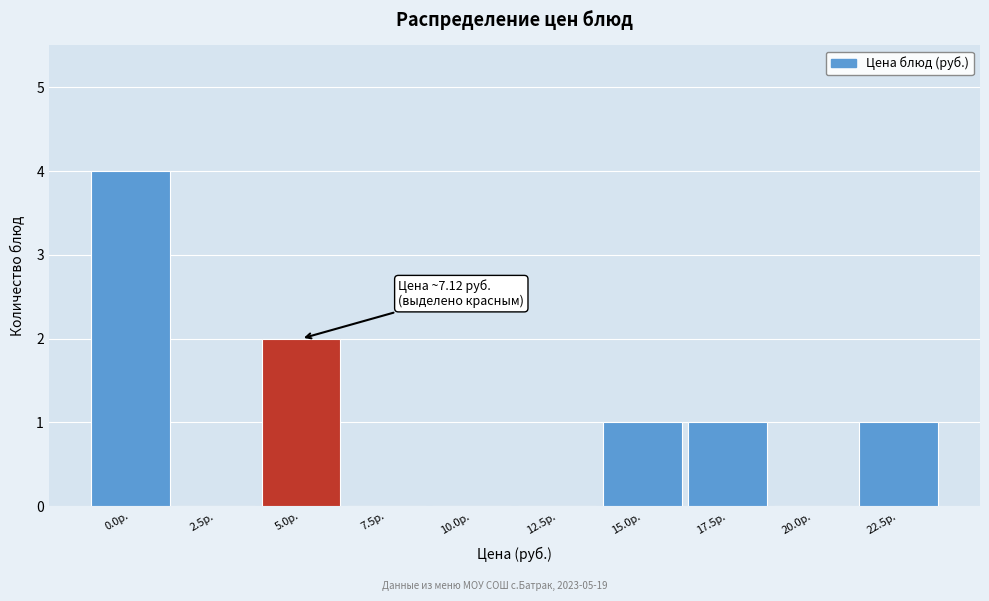

Reading right to left, extract all data points from this chart.

22.5р.=1	20.0р.=0	17.5р.=1	15.0р.=1	12.5р.=0	10.0р.=0	7.5р.=0	5.0р.=2	2.5р.=0	0.0р.=4